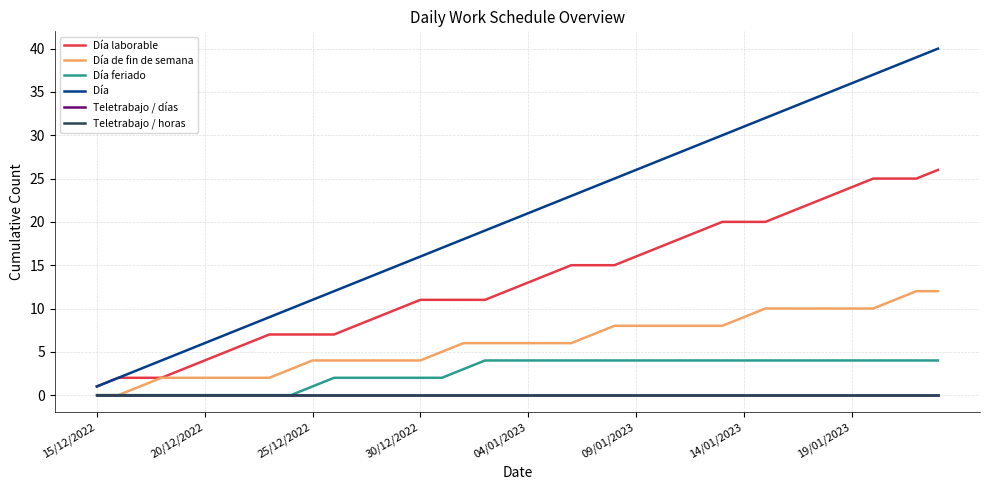

How many lines are shown in the chart?

6